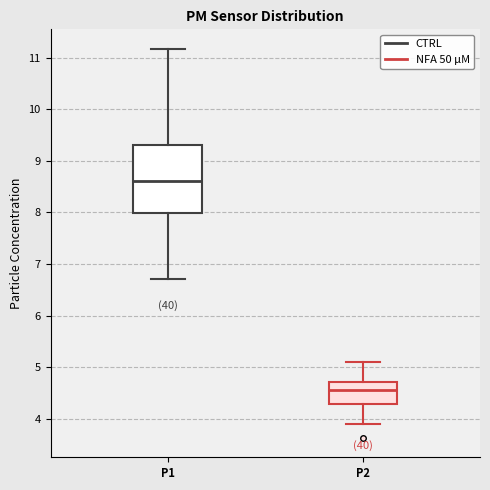

Reading left to right, transcribe this box plot: for each box, give where its median line is, the range the box spans, and where its two whiskers end, as read against the y-axis. The values are not printed on the chart, so give them approximately, as read against the axis.

P1: median 8.6, box 8.0 to 9.3, whiskers 6.7 to 11.2
P2: median 4.6, box 4.3 to 4.7, whiskers 3.9 to 5.1